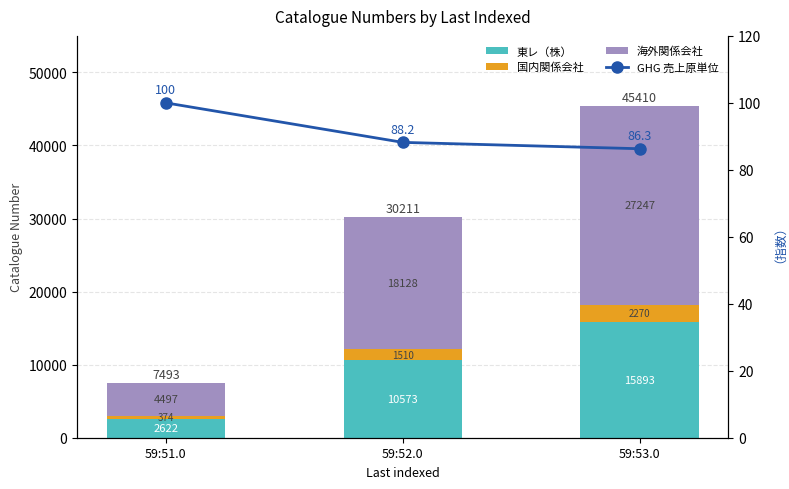

What is the smallest value displayed?

86.3